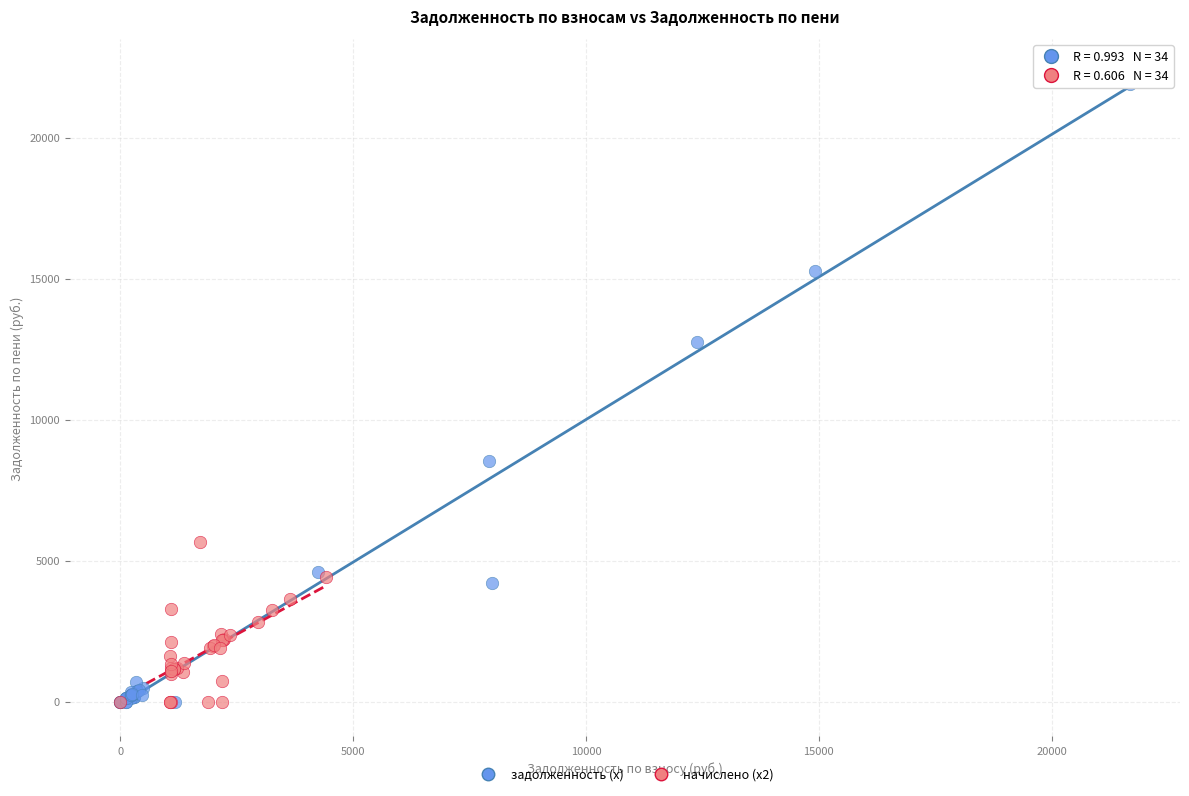

Which series has the widest spread of Y values?

задолженность (x)